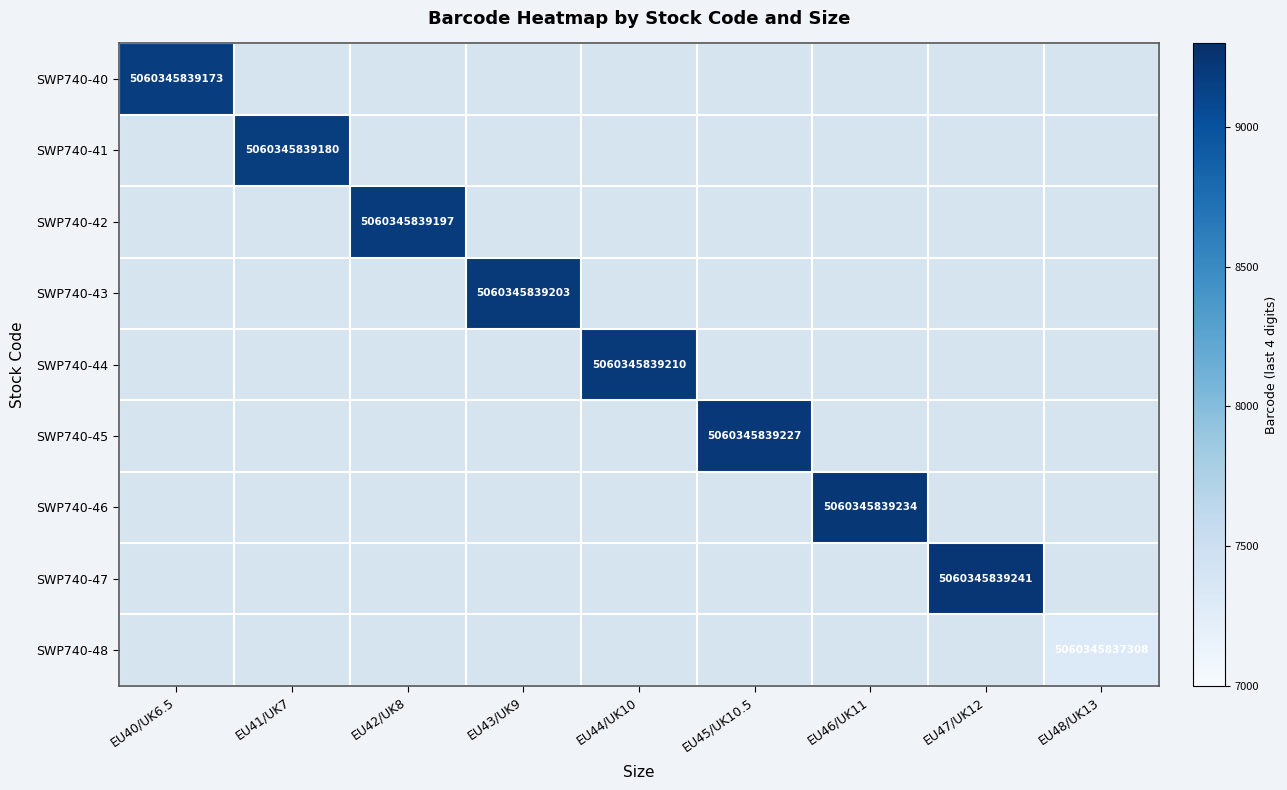

The value of SWP740-46 at EU46/UK11 is 5060345839234. True or false?

True